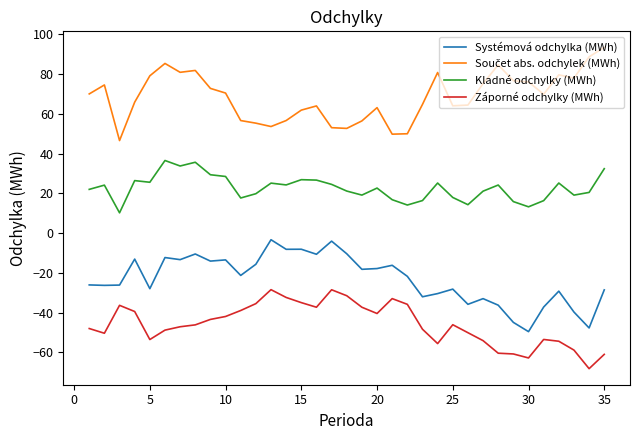

What is the smallest value displayed?

-68.2